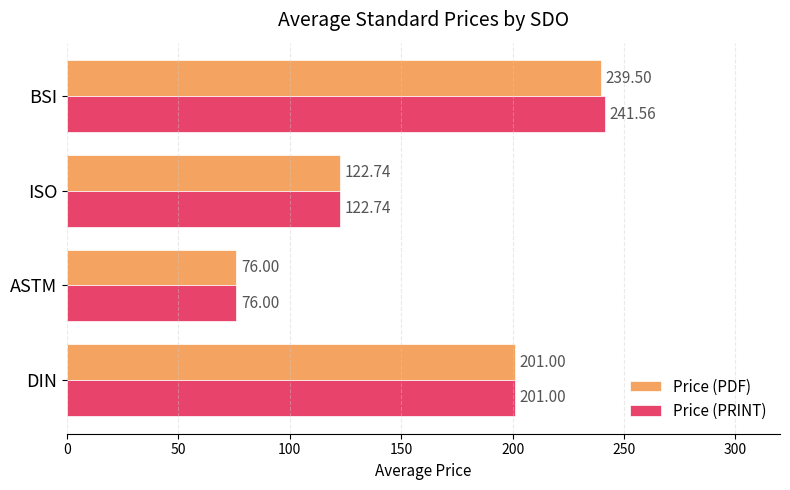

Rank the series by their maximum value, from lowest to highest.

Price (PDF), Price (PRINT)